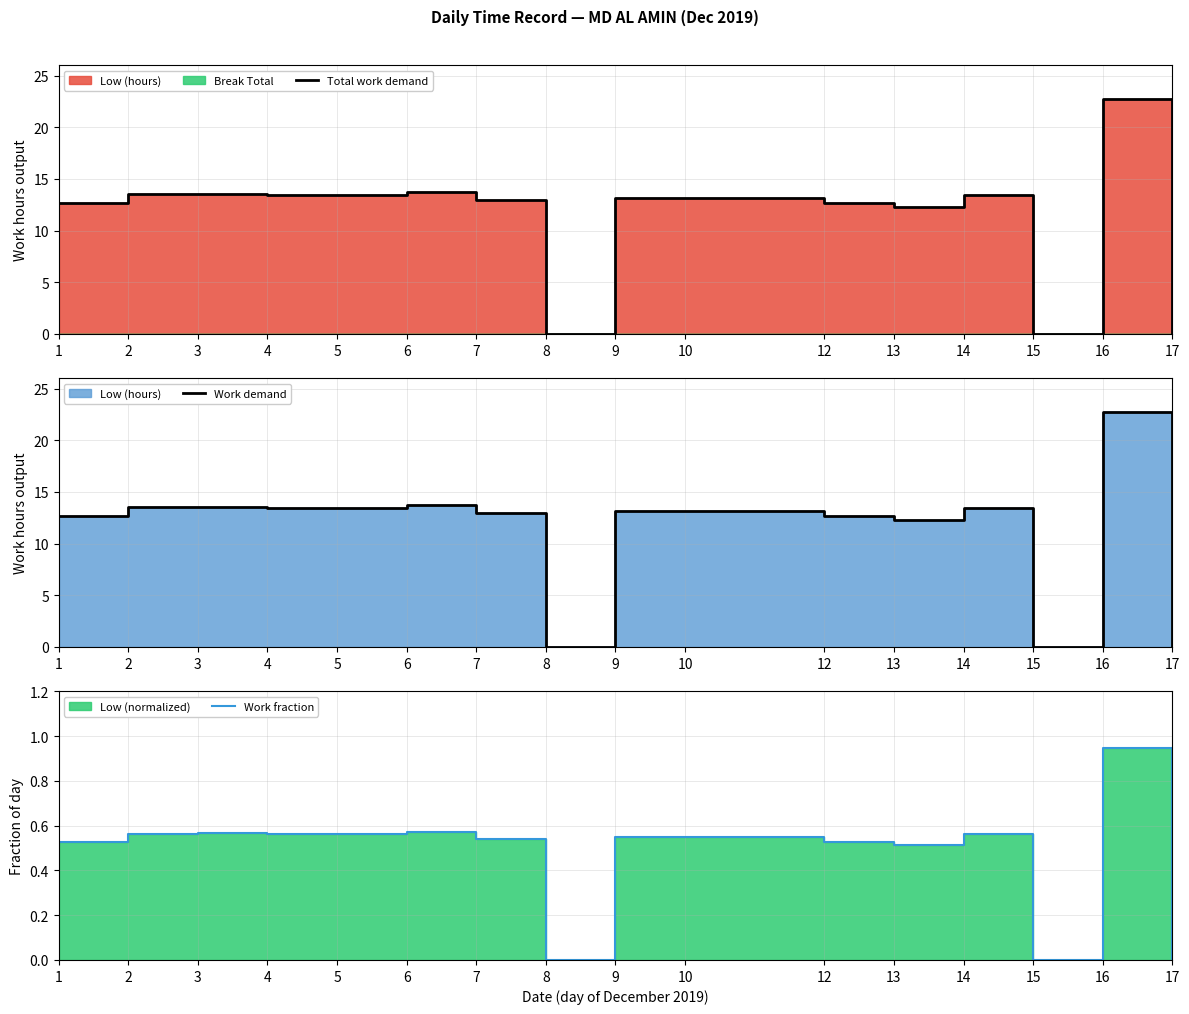

Reading right to left, extract all data points from this chart.

Total work demand: 0.0	22.8	0.0	13.5	12.3	12.7	13.2	13.2	0.0	12.9	13.7	13.5	13.5	13.6	13.5	12.7
Work demand: 0.0	22.8	0.0	13.5	12.3	12.7	13.2	13.2	0.0	12.9	13.7	13.5	13.5	13.6	13.5	12.7
Work fraction: 0.0	0.9	0.0	0.6	0.5	0.5	0.5	0.5	0.0	0.5	0.6	0.6	0.6	0.6	0.6	0.5